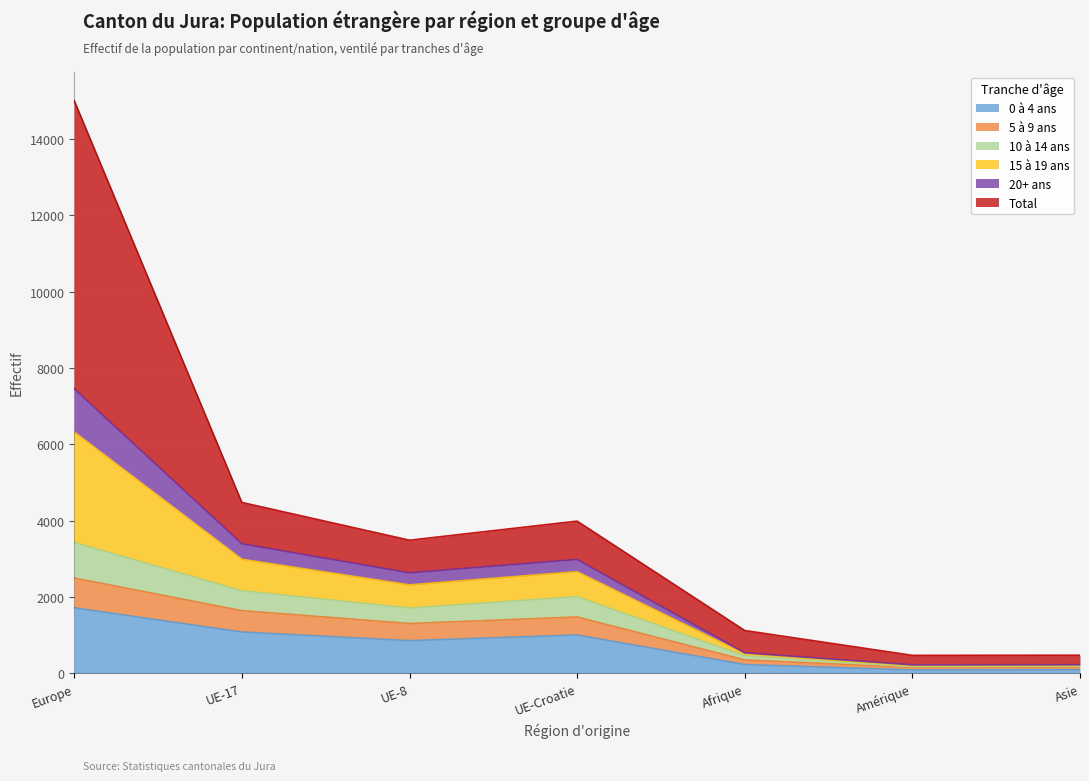

Which category has the lowest value in the 15 à 19 ans series?

Amérique